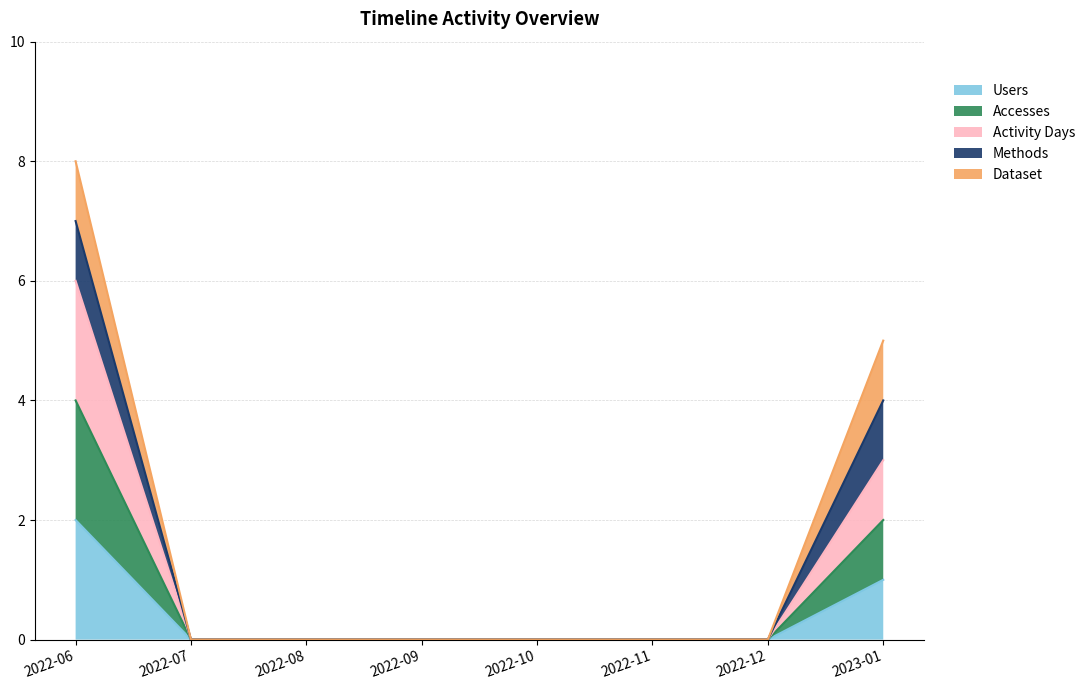

Is the value of Accesses at 2022-06 greater than the value of Users at 2022-08?

Yes